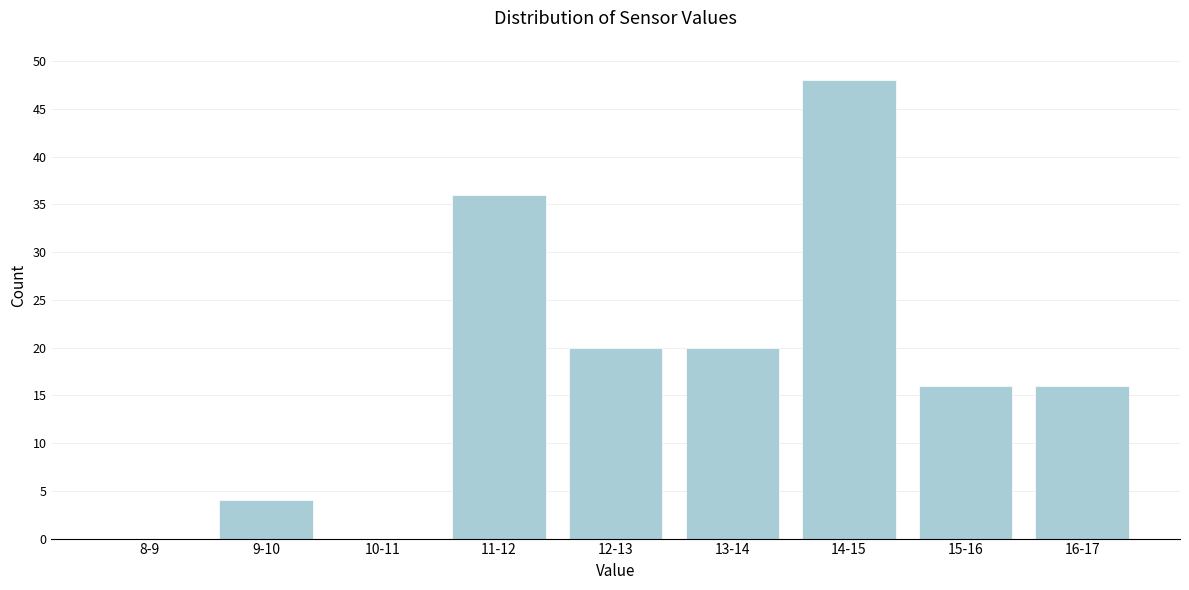

Reading left to right, list all the values displayed in this chart.

8-9=0	9-10=4	10-11=0	11-12=36	12-13=20	13-14=20	14-15=48	15-16=16	16-17=16